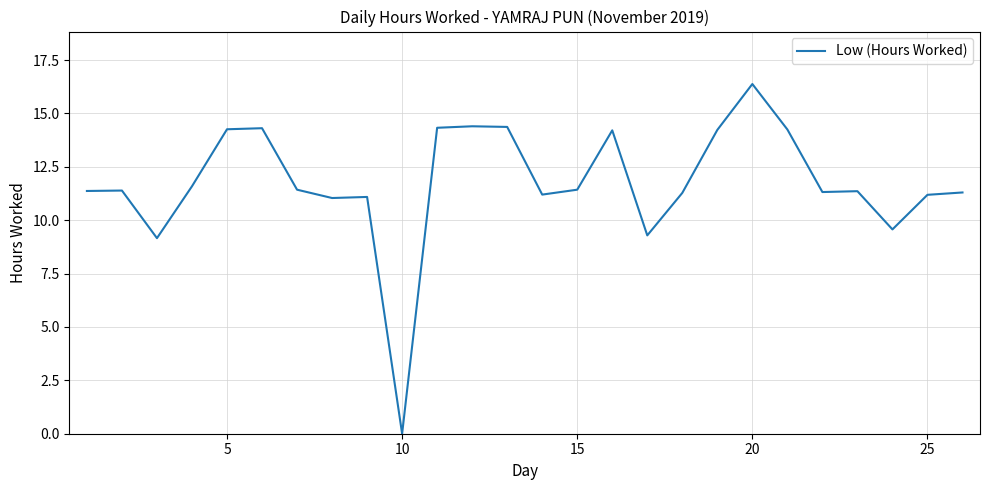

How many series are shown in this chart?

1